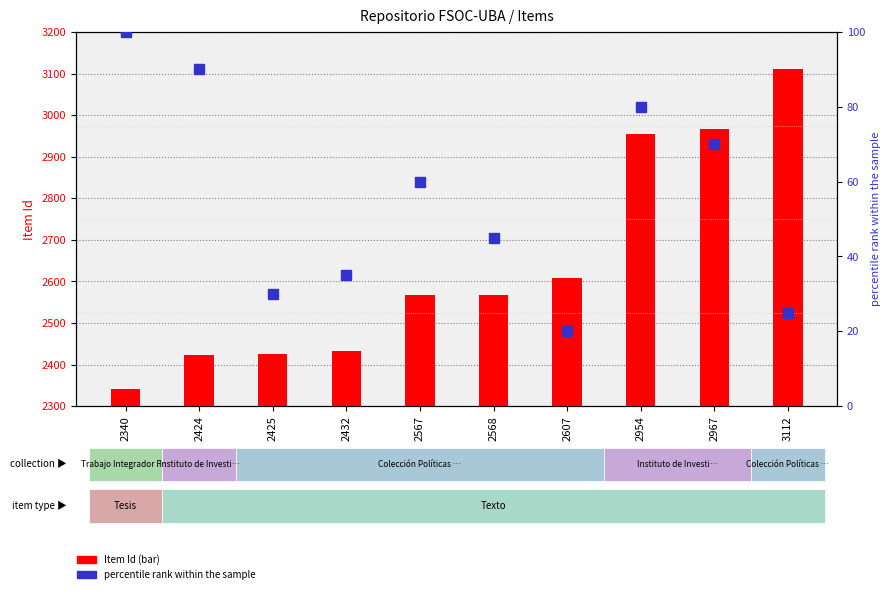

At which category does the chart reach its peak across all series?

3112